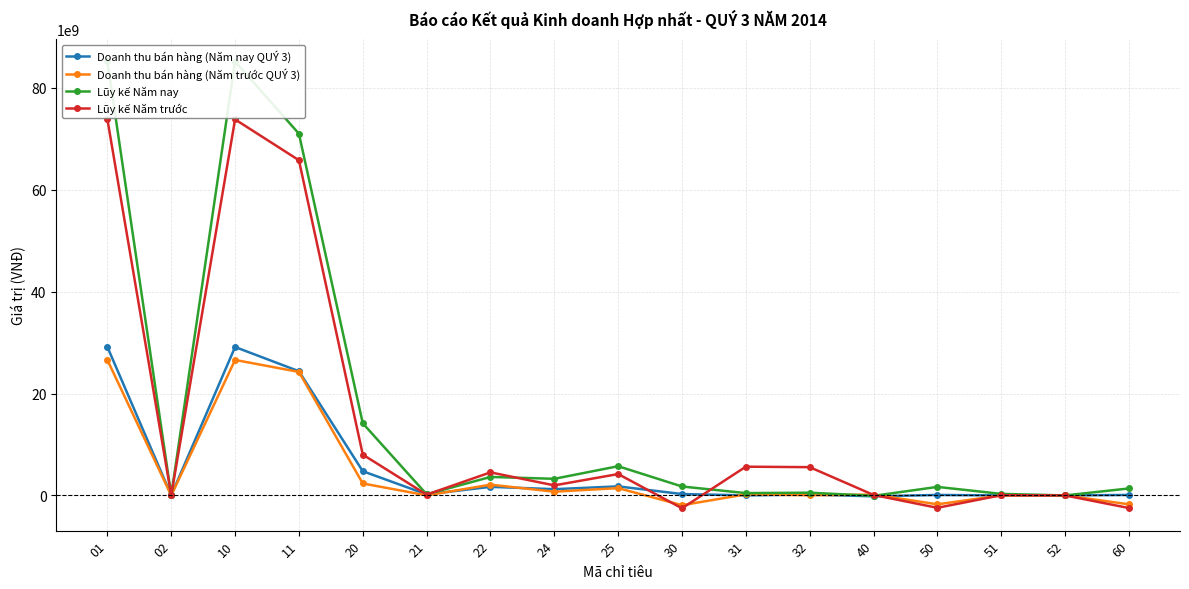

What is the value of the Lũy kế Năm nay point at the 7th from the left?

3626406645